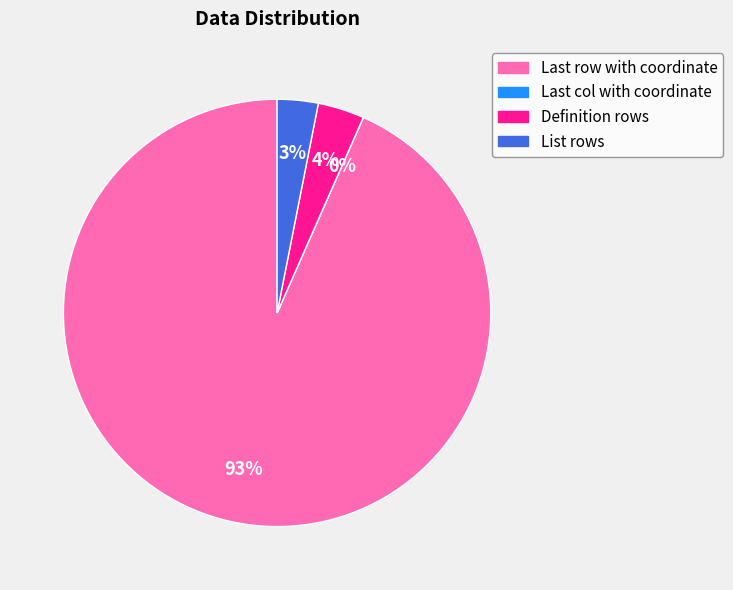

To the nearest percent, what portion does Definition rows represent?

4%